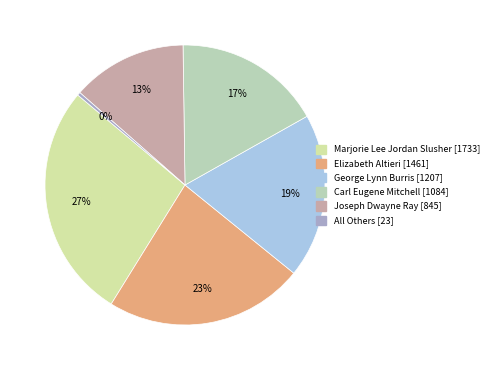

Is Elizabeth Altieri the majority of the pie?

No